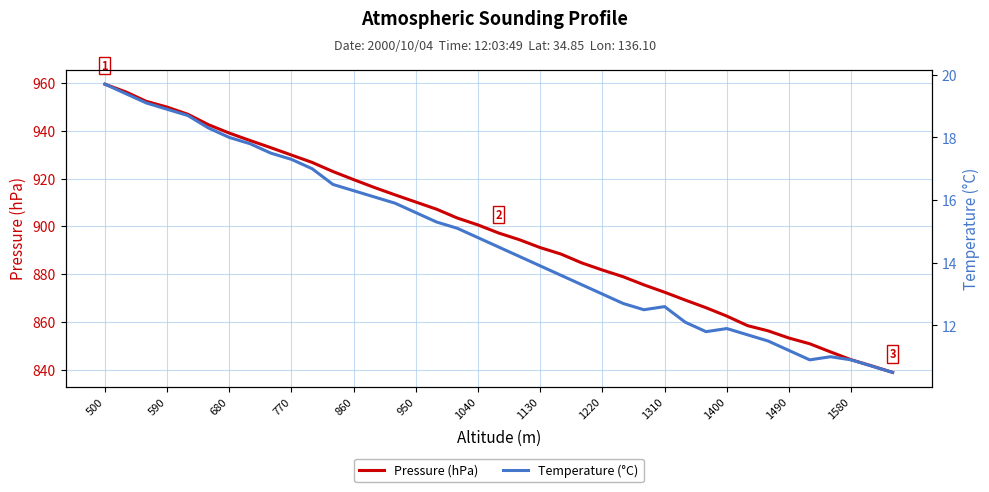

At which category is the sum across all series the highest?

500